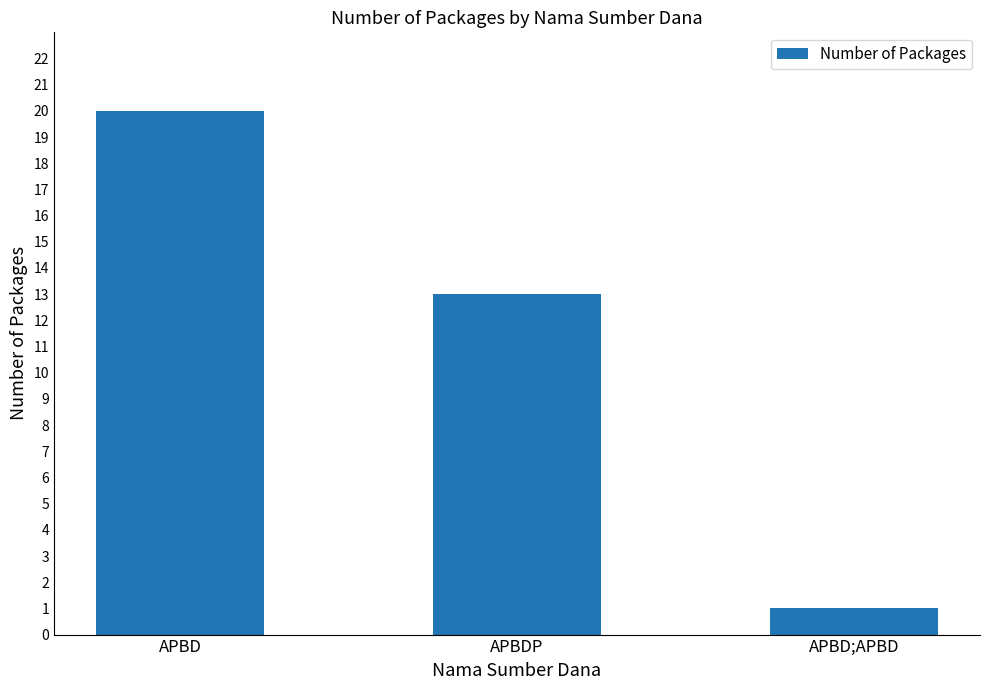

The value at APBD is 20. True or false?

True